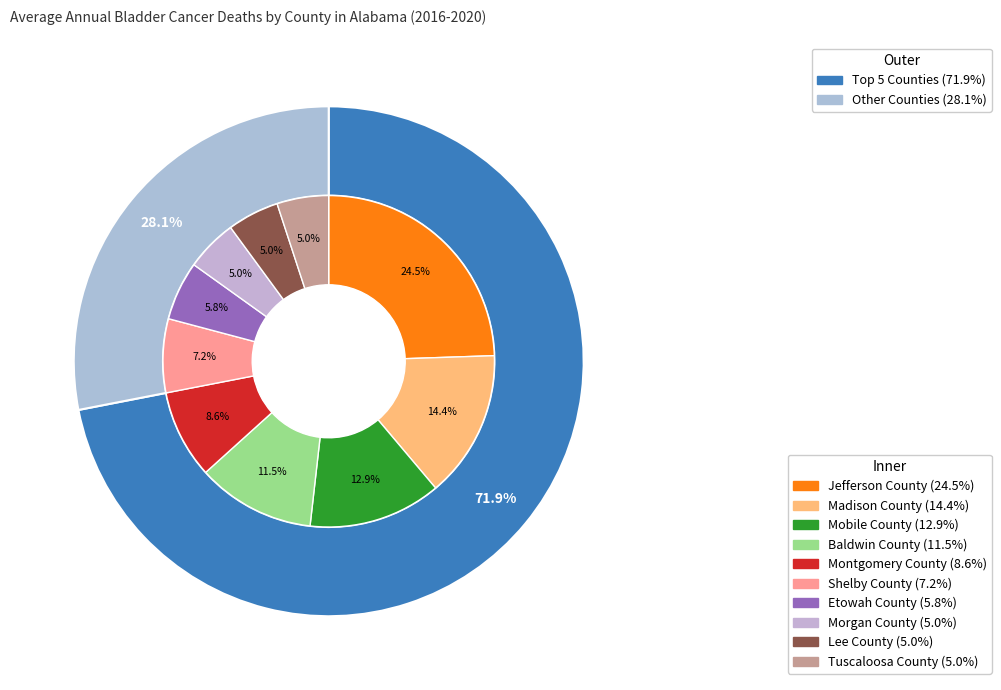

Rank the categories by value from highest to lowest.

Jefferson County, Madison County, Mobile County, Baldwin County, Montgomery County, Shelby County, Etowah County, Morgan County, Lee County, Tuscaloosa County